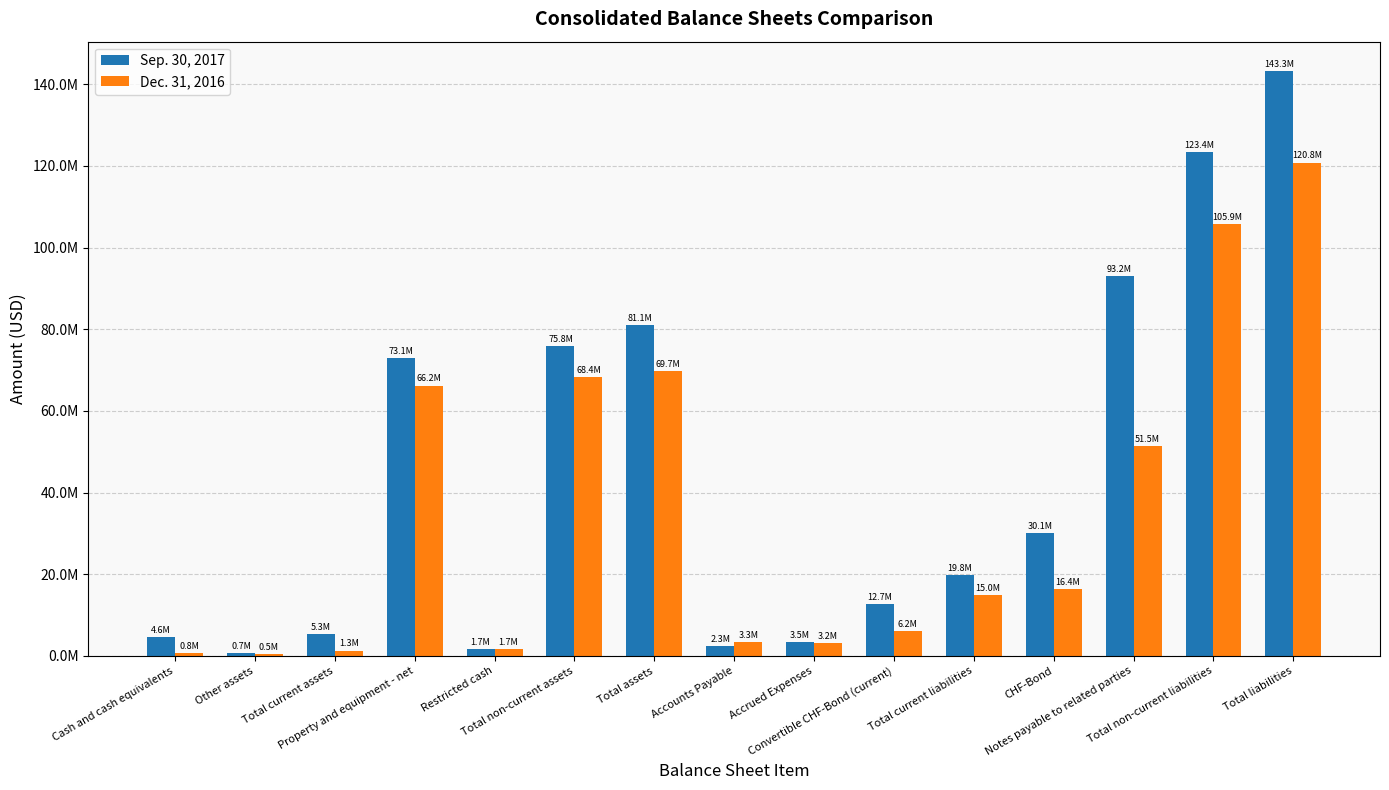

What is the sum of the Dec. 31, 2016 values at Total liabilities and Total non-current assets?

189193474